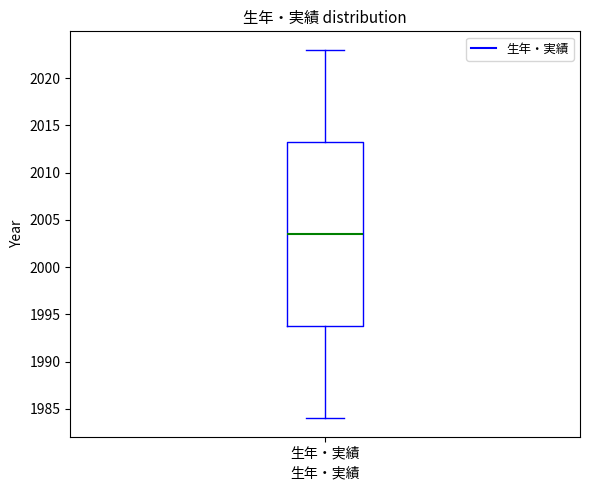

Transcribe this box plot: give where the median line is, the range the box spans, and where the two whiskers end, as read against the y-axis. The values are not printed on the chart, so give them approximately, as read against the axis.

median 2003.5, box 1994.0 to 2013.5, whiskers 1984.0 to 2023.0